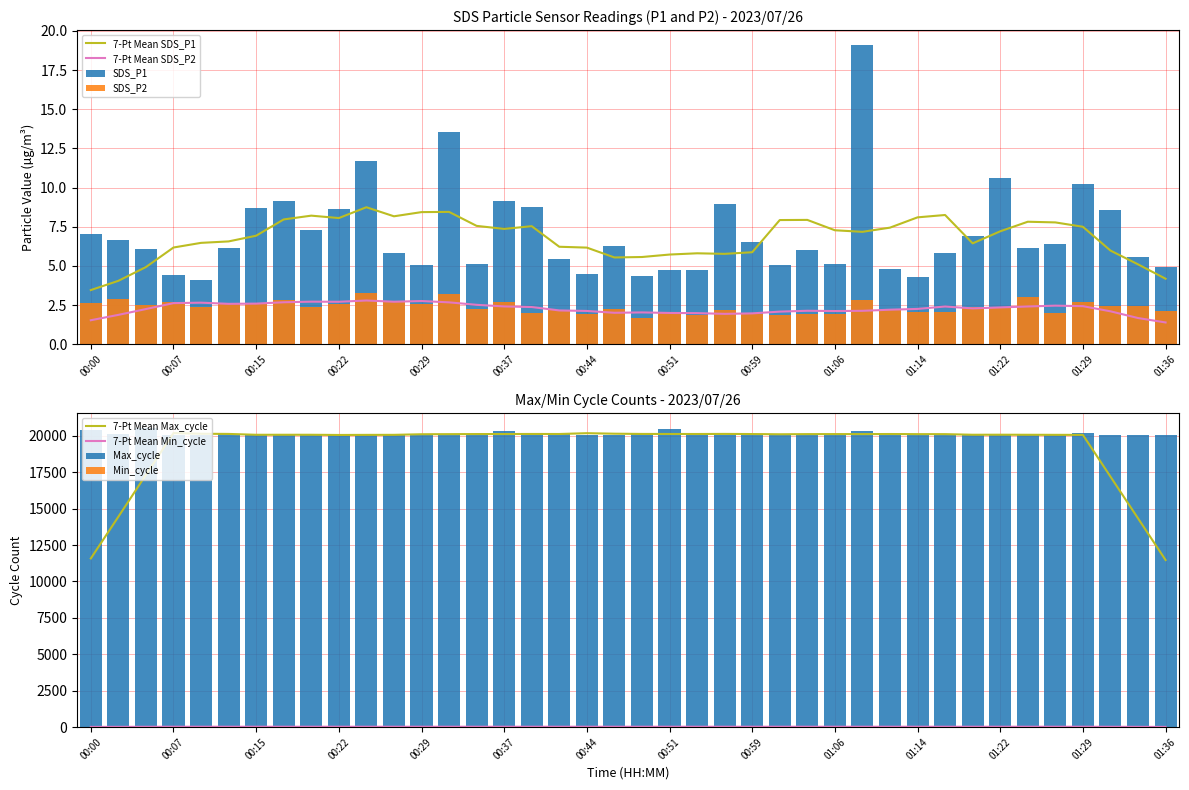

True or false: 7-Pt Mean SDS_P2 and 7-Pt Mean SDS_P1 intersect in this chart.

False